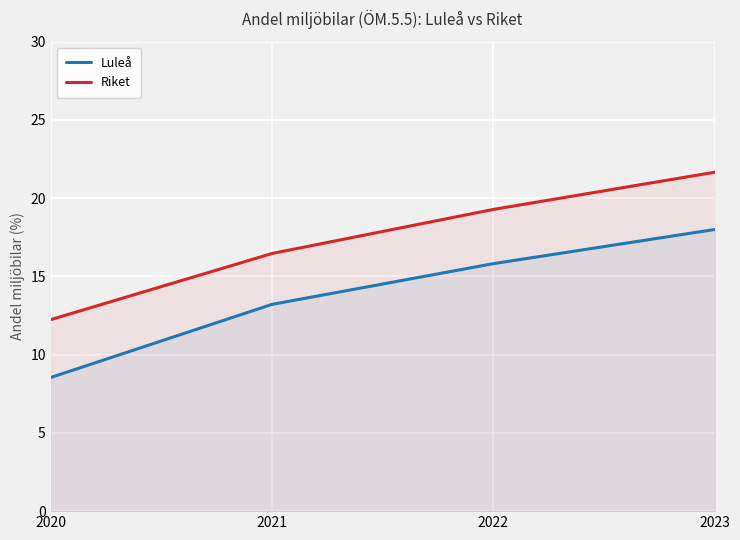

Is the value of Luleå at 2021 greater than the value of Riket at 2023?

No